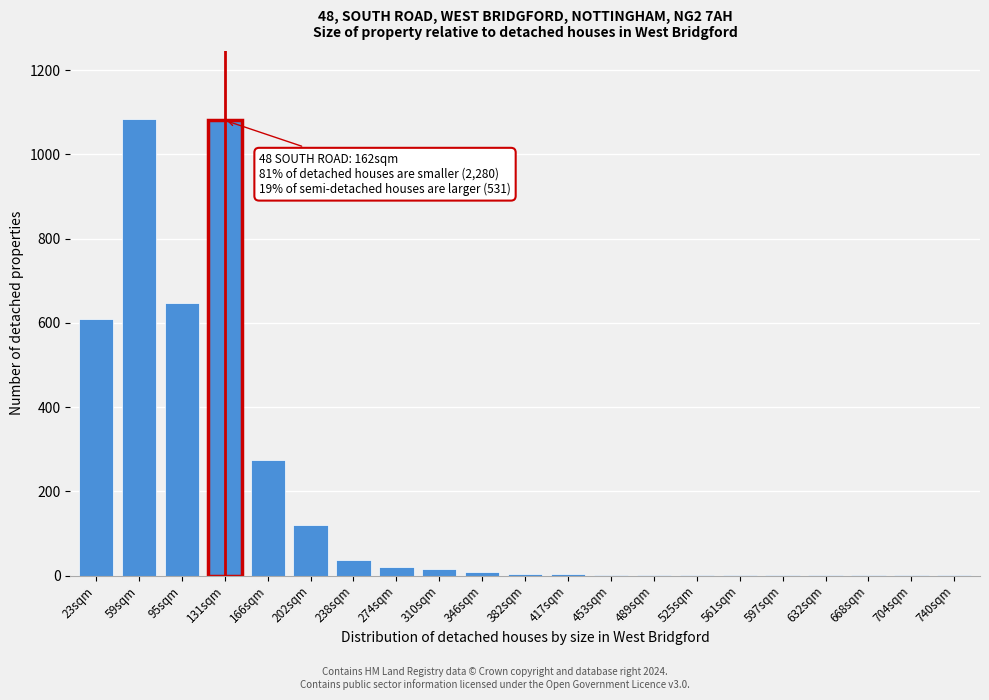

The value at 238sqm is 37. True or false?

True